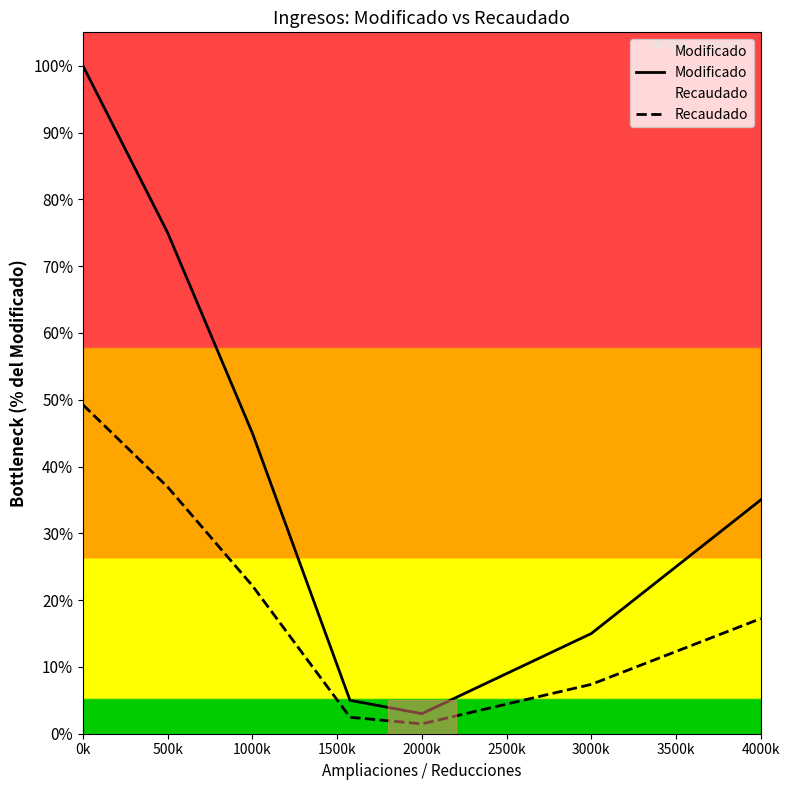

Rank the series by their average value, from lowest to highest.

Recaudado, Modificado